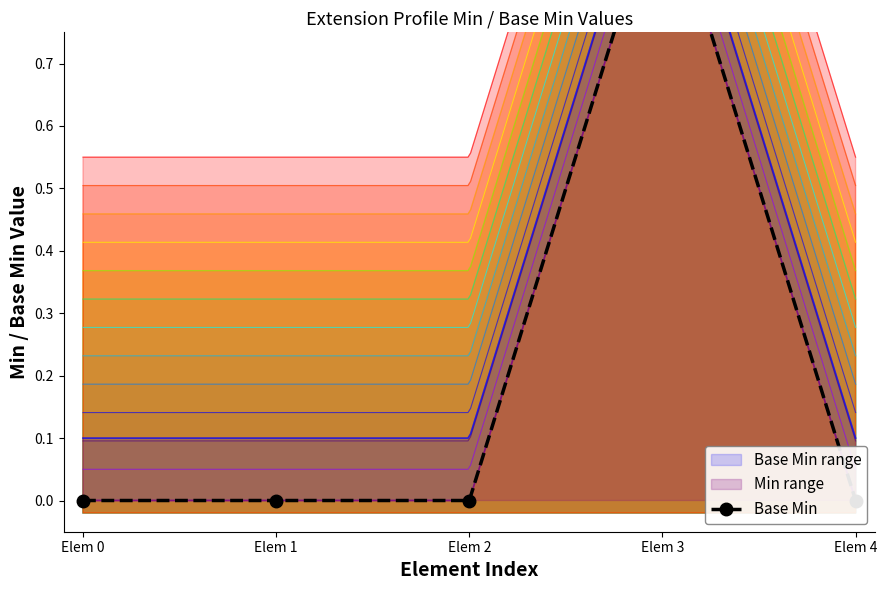

At which category does the chart reach its minimum across all series?

Elem 0